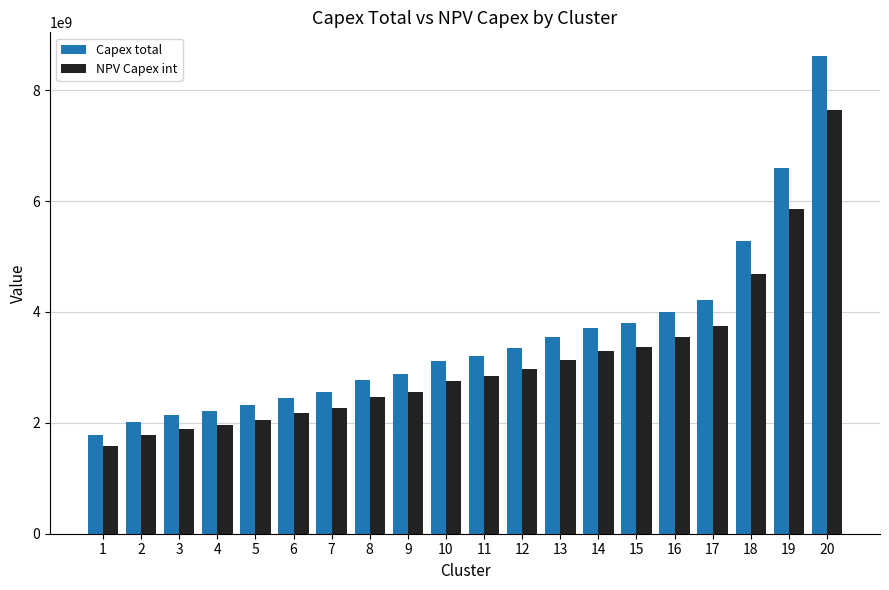

At how many categories does at least one series exceed 7374618315?

1